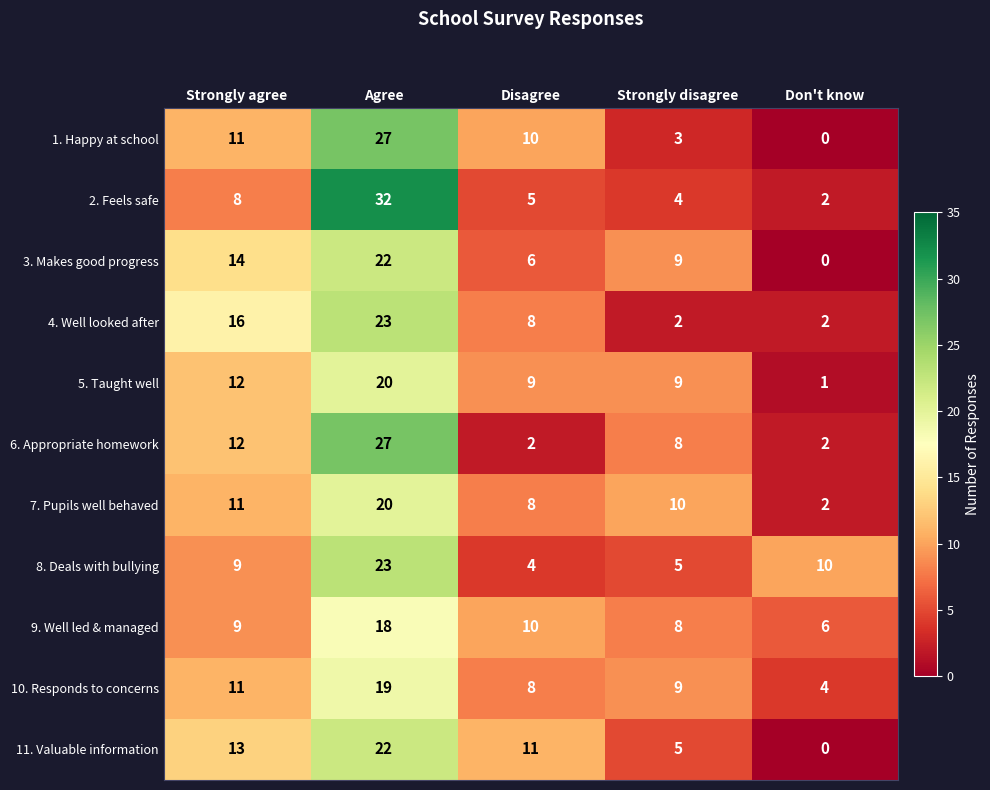

What is the total value across all series at Don't know?

29